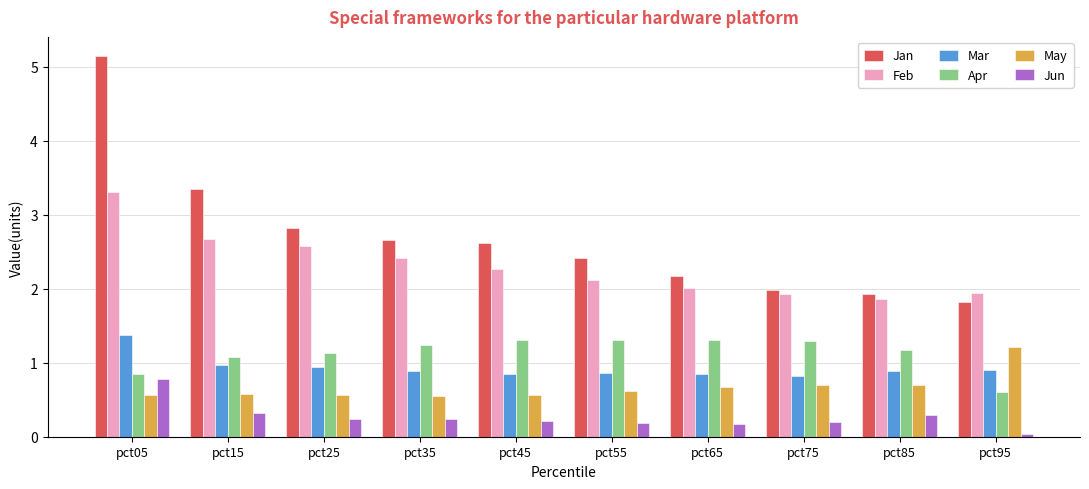

What is the value of the Jun bar at the 6th from the left?

0.2